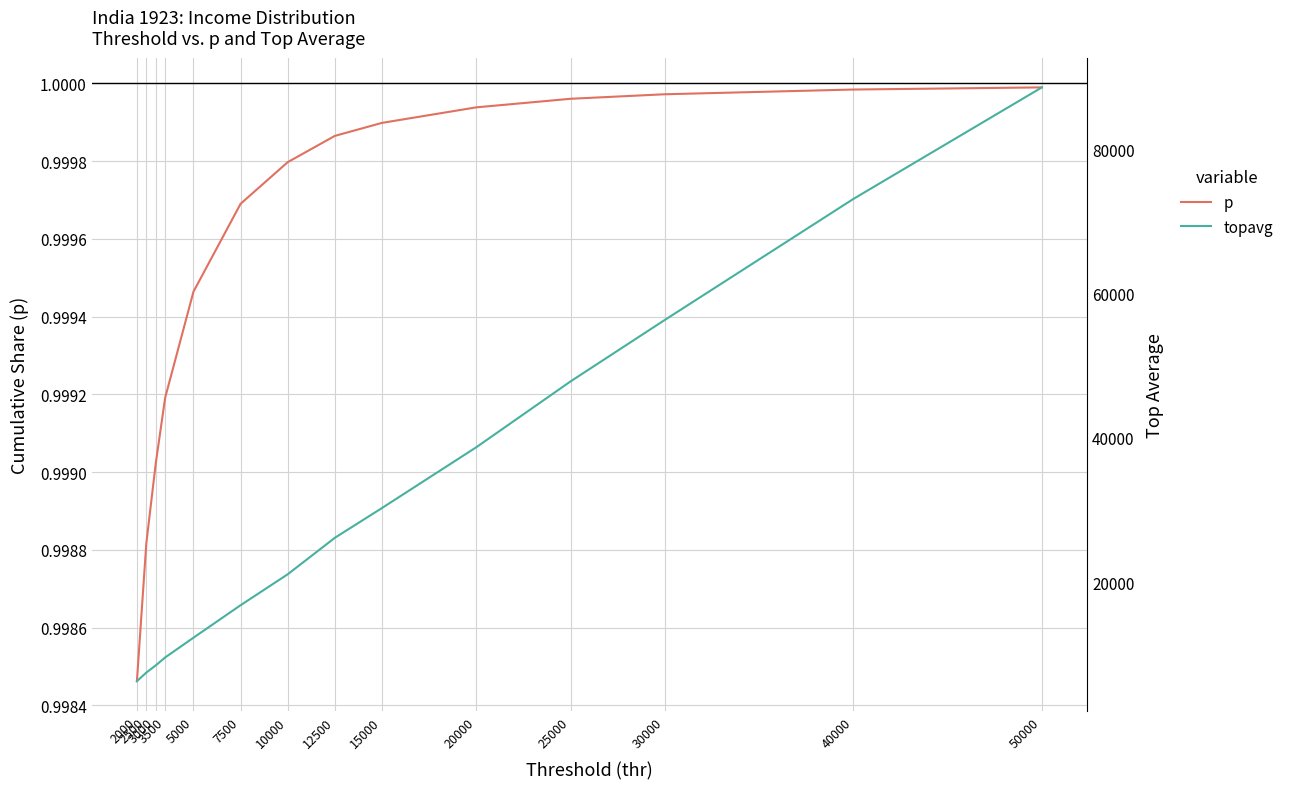

At 12500, list the series in order from smallest to largest.

p, topavg